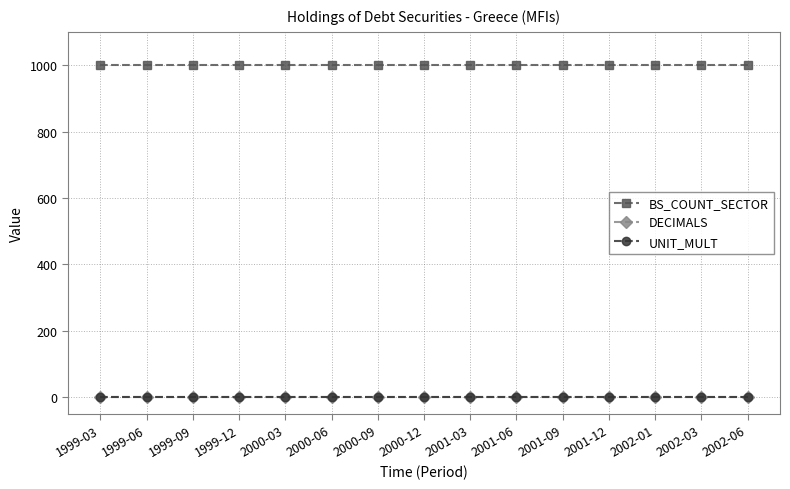

True or false: UNIT_MULT has a value of 0 at 2001-03.

True